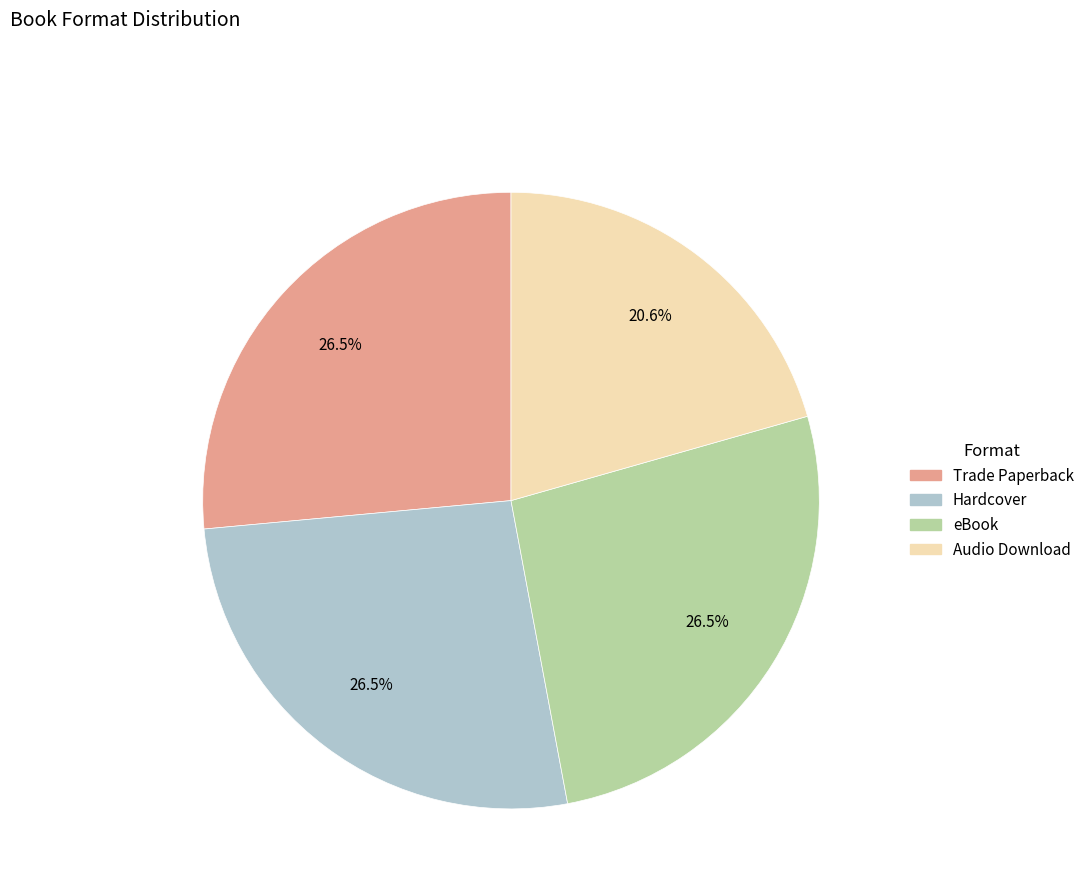

Which category has the smallest portion of the pie?

Audio Download